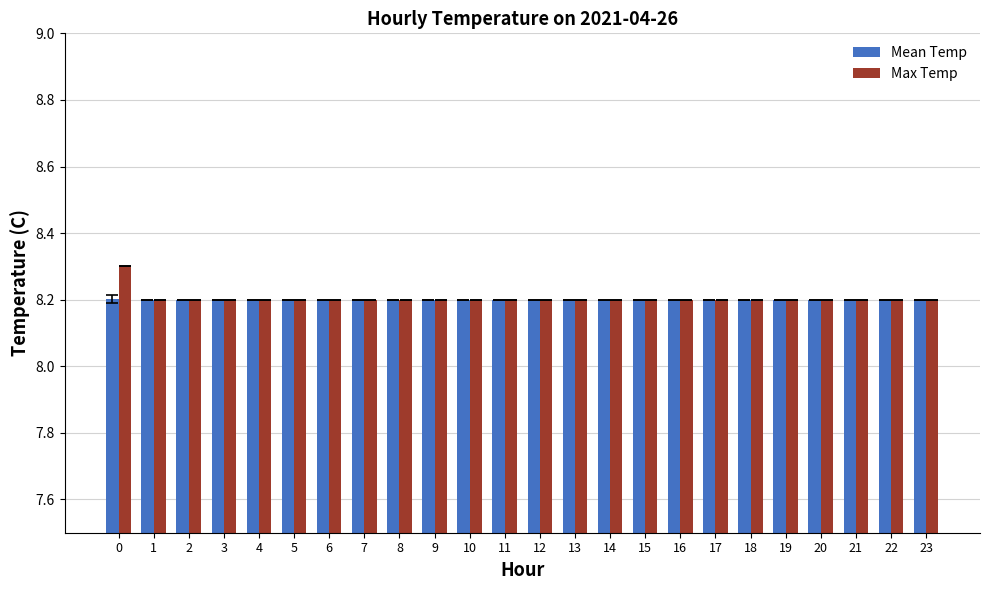

Which series has the largest range (max minus min)?

Max Temp